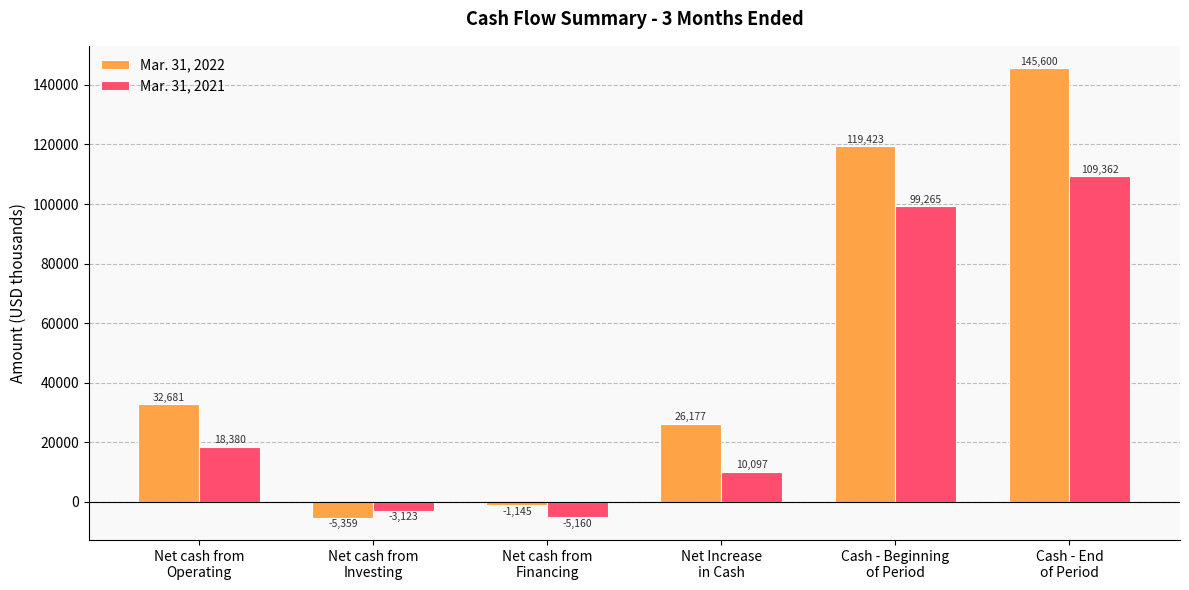

List the labels in order of Mar. 31, 2021 value, largest first.

Cash - End
of Period, Cash - Beginning
of Period, Net cash from
Operating, Net Increase
in Cash, Net cash from
Investing, Net cash from
Financing